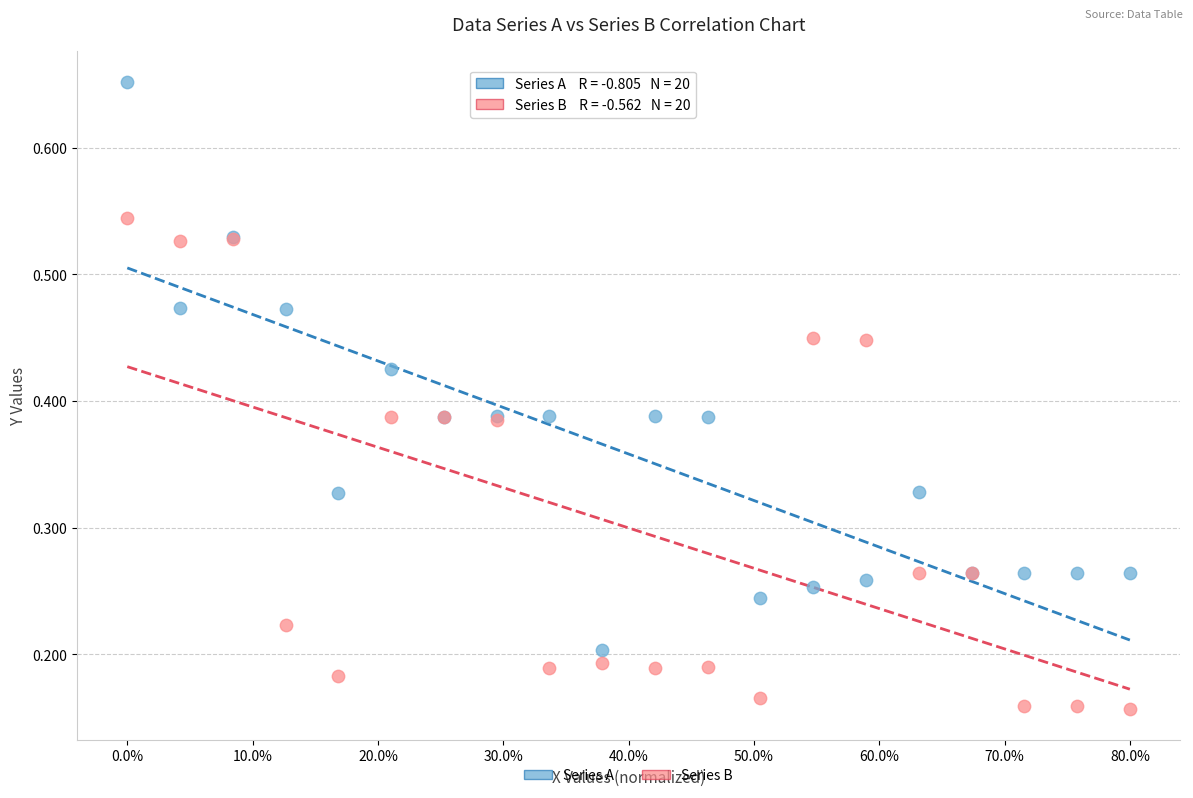

Which series contains the highest Y value?

Series A